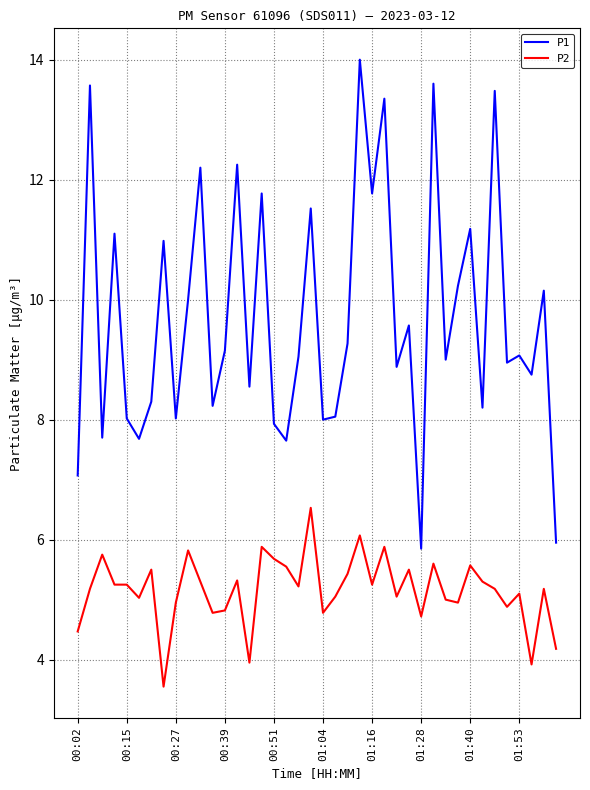

Count the number of categories in the chart.

40